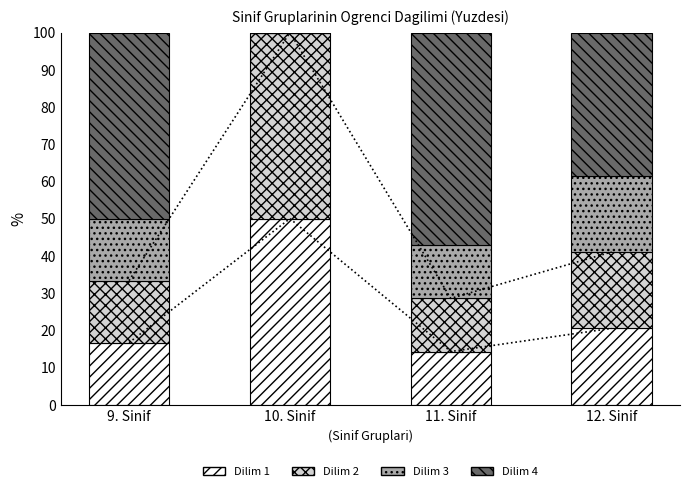

How many distinct data groups are displayed?

4